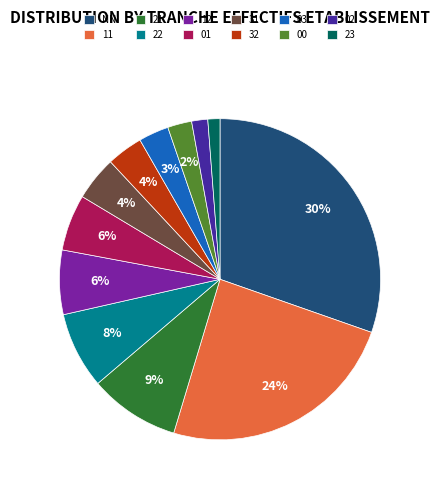

How many segments does this pie chart have?

12